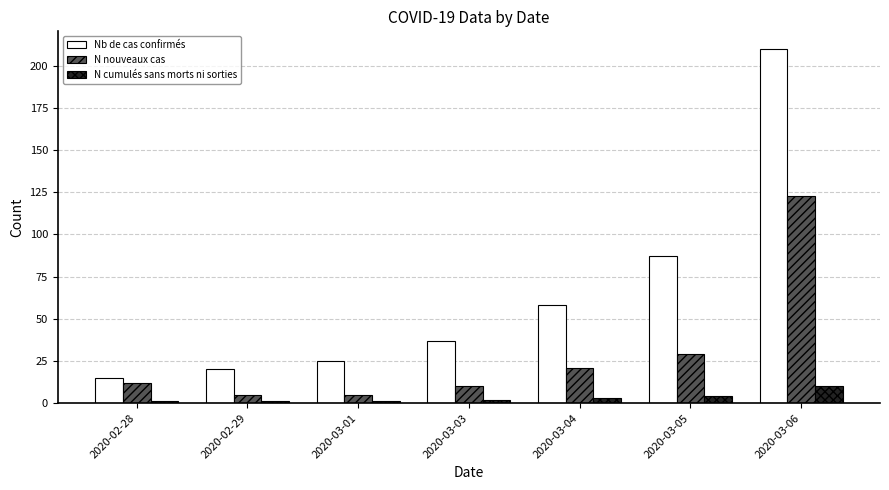

Are the bars grouped side by side (vs. stacked)?

Yes